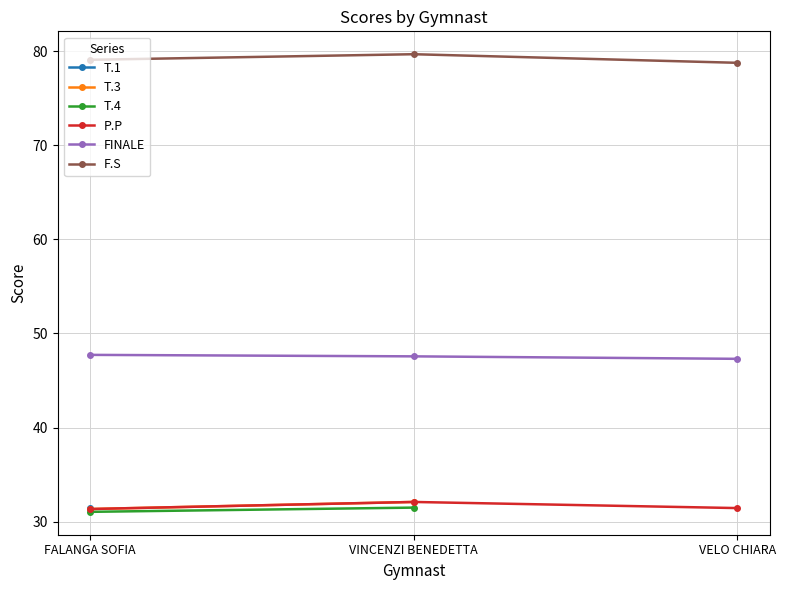

List the series in order of their peak value, lowest first.

T.1, T.4, T.3, P.P, FINALE, F.S